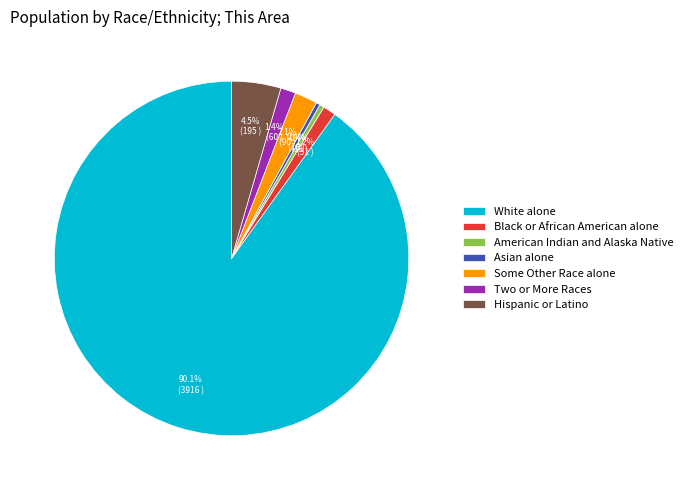

What is the largest slice in the pie chart?

White alone